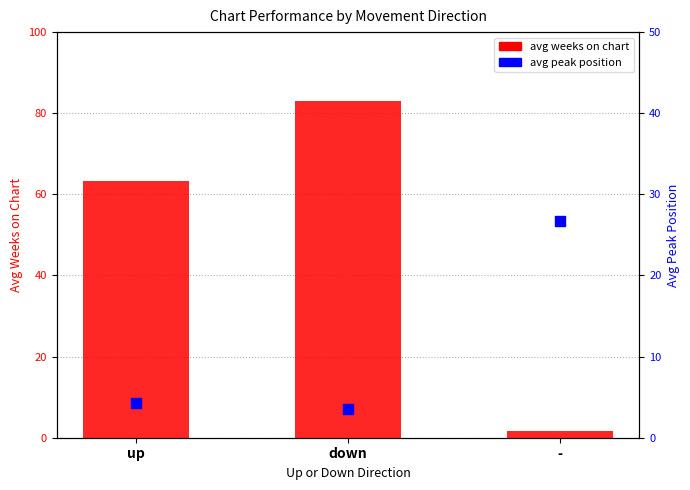

At how many categories does at least one series exceed 68?

1